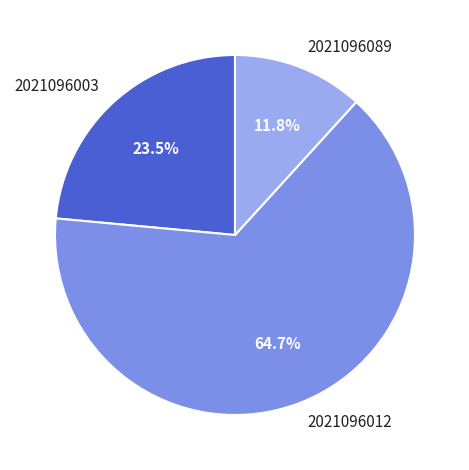

The 2021096003 slice represents 31% of the pie. True or false?

False